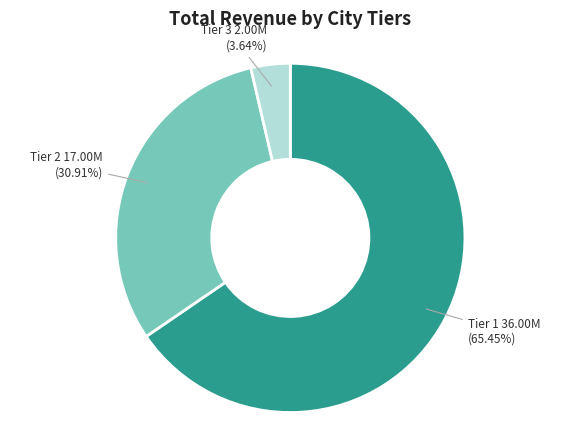

Between Tier 2 and Tier 1, which is larger?

Tier 1